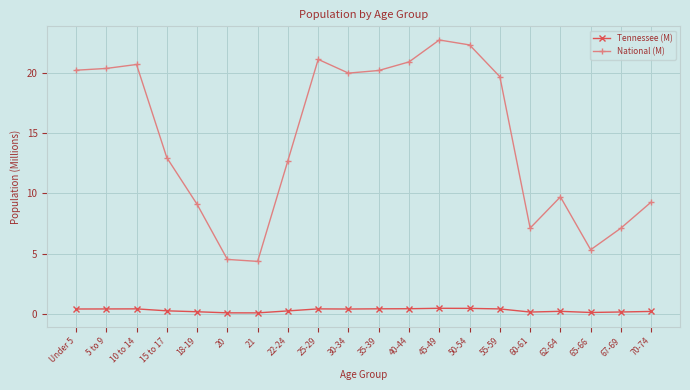

Which series changed the most between 22-24 and 70-74?

National (M)